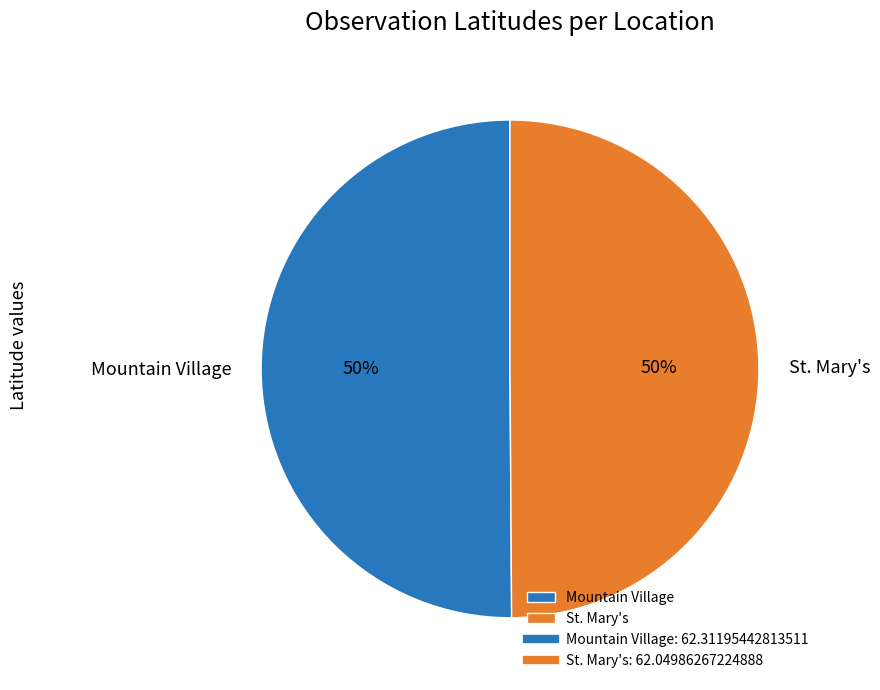

To the nearest percent, what is the average slice percentage?

50%